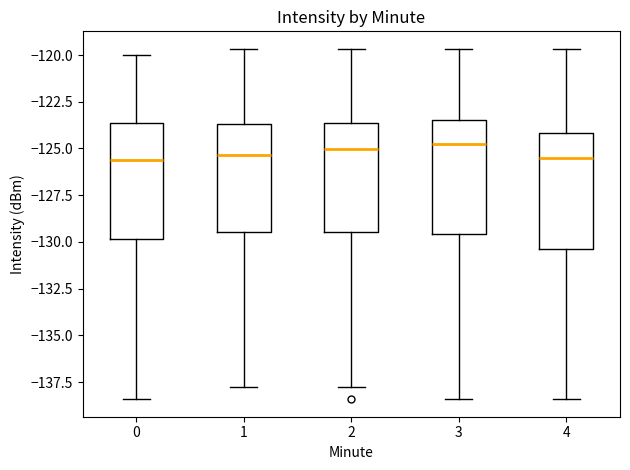

Reading left to right, read every box against the y-axis: the position of its median line, the range the box covers, and the ends of its whiskers. The values are not printed on the chart, so give them approximately, as read against the axis.

0: median -125.5, box -130.0 to -123.5, whiskers -138.5 to -120.0
1: median -125.5, box -129.5 to -123.5, whiskers -137.5 to -119.5
2: median -125.0, box -129.5 to -123.5, whiskers -137.5 to -119.5
3: median -125.0, box -129.5 to -123.5, whiskers -138.5 to -119.5
4: median -125.5, box -130.5 to -124.0, whiskers -138.5 to -119.5